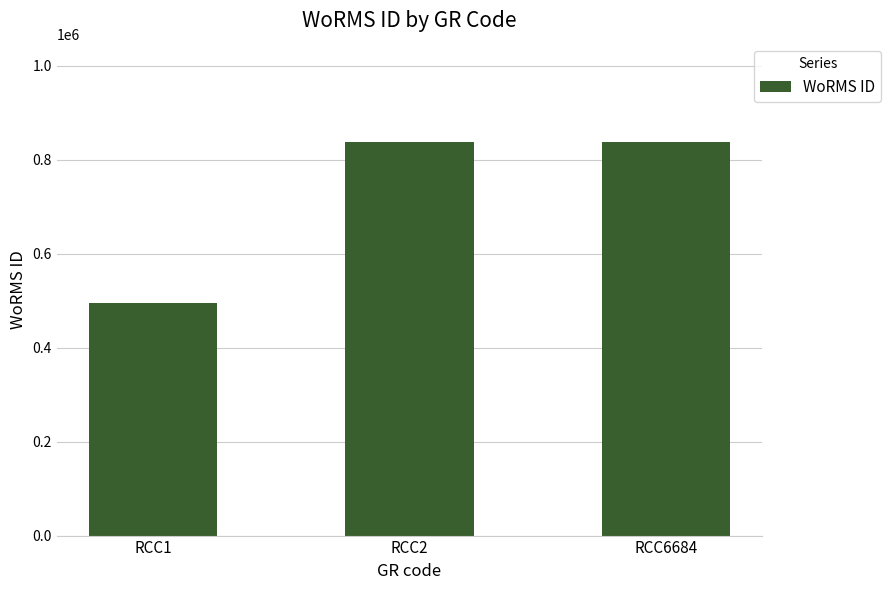

What is the minimum value shown in the chart?

495424